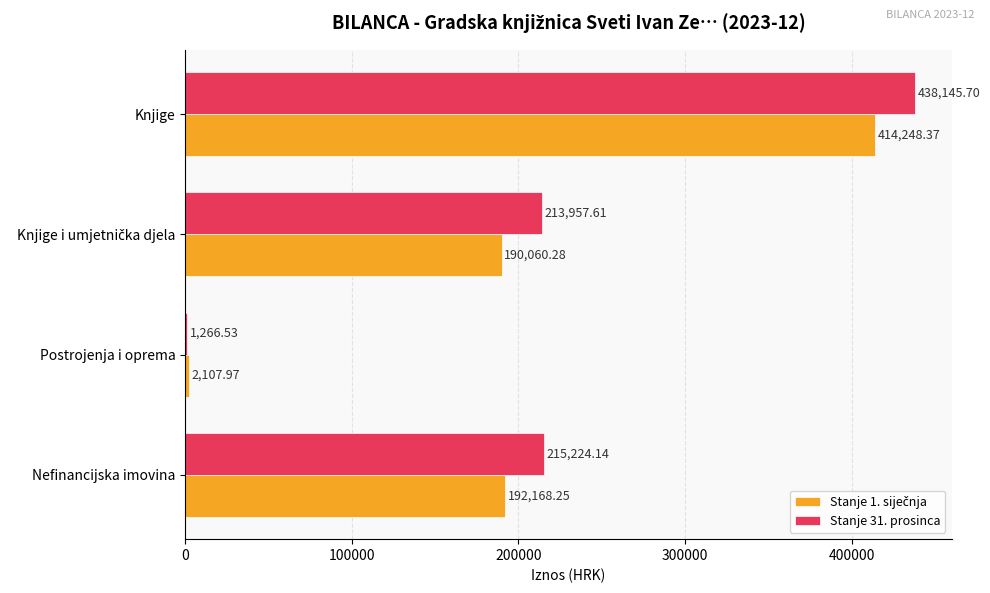

At which category is the sum across all series the highest?

Knjige